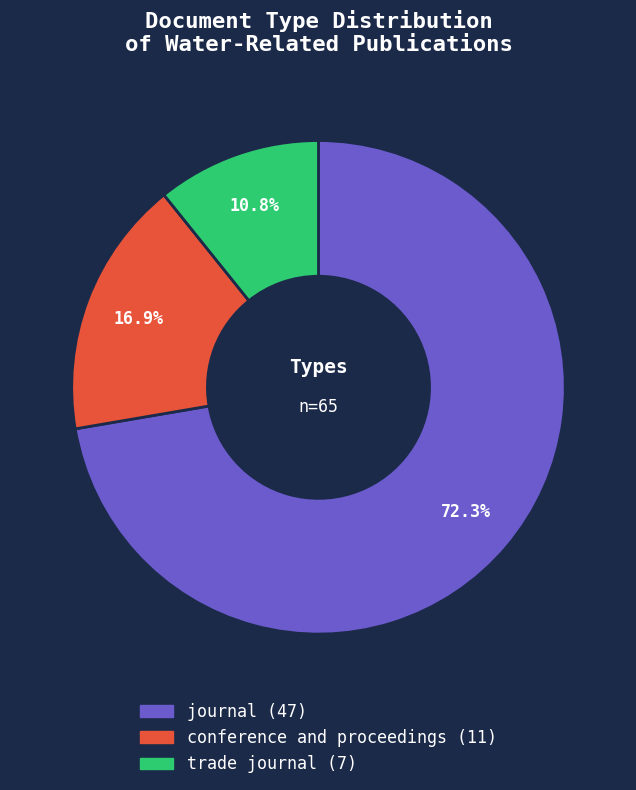

Which slice is the largest?

journal